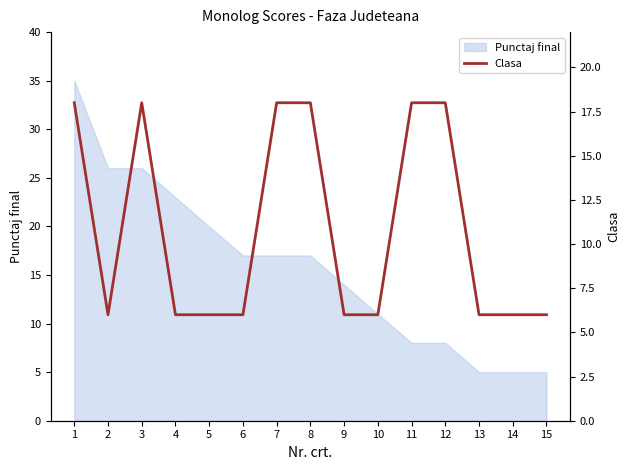

Is it true that Punctaj final equals 11.0 at 10?

True